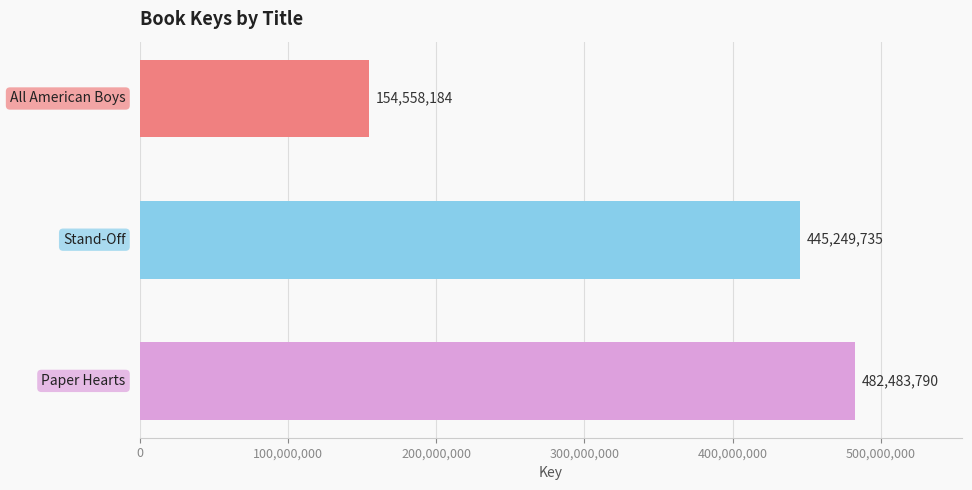

Count the number of categories in the chart.

3